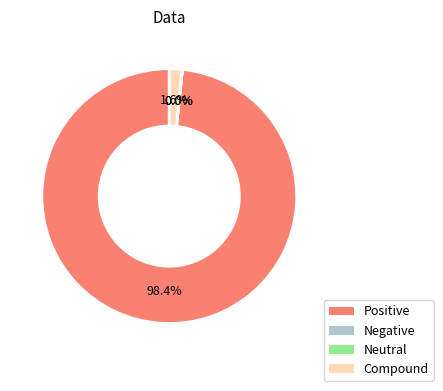

To the nearest percent, what is the average slice percentage?

25%